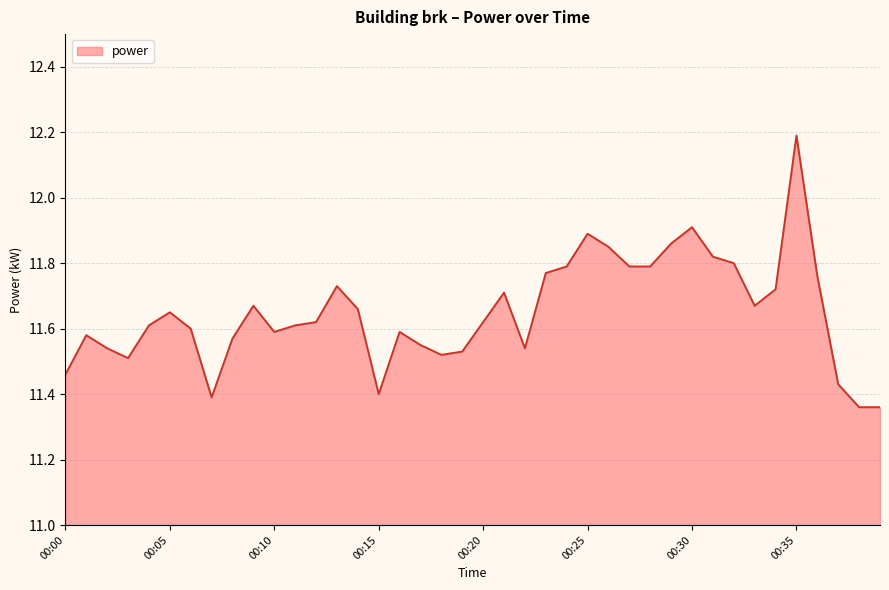

What is the difference between the maximum and minimum values?

0.8